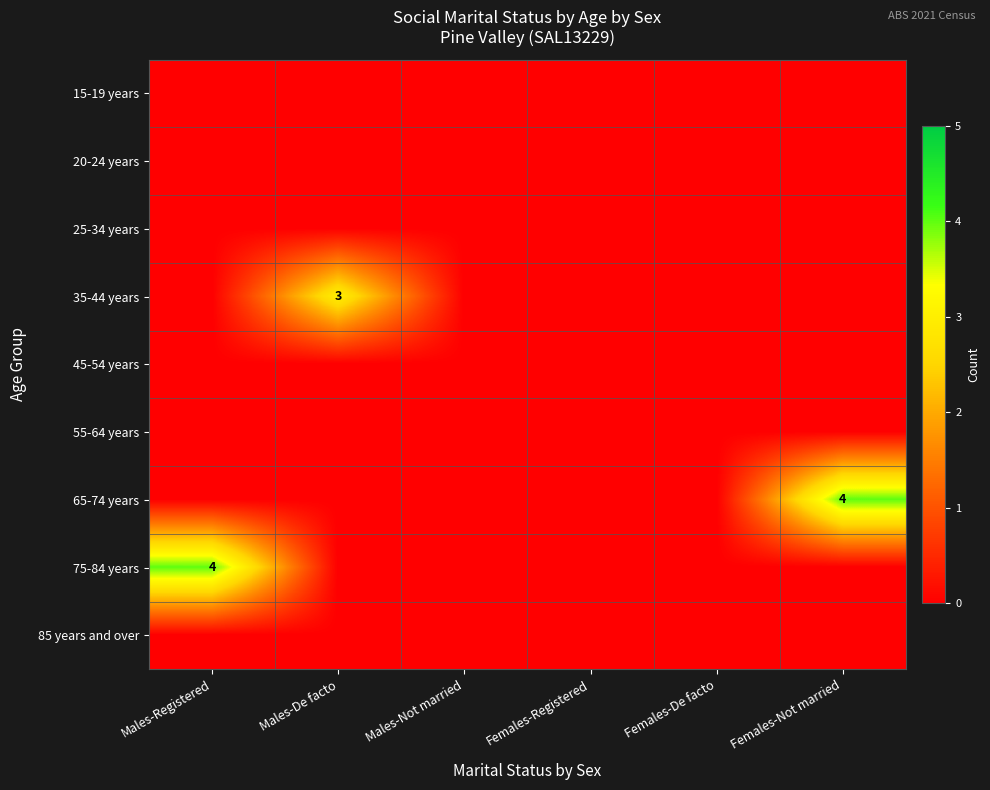

Count the number of data series in this chart.

9